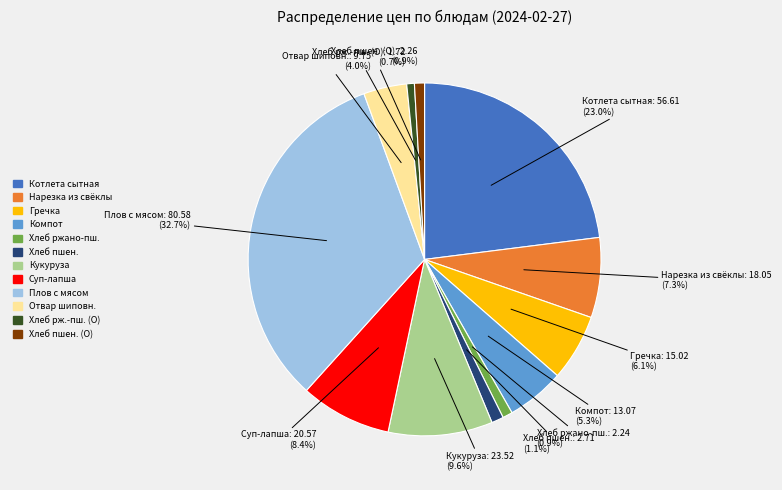

How many segments does this pie chart have?

12